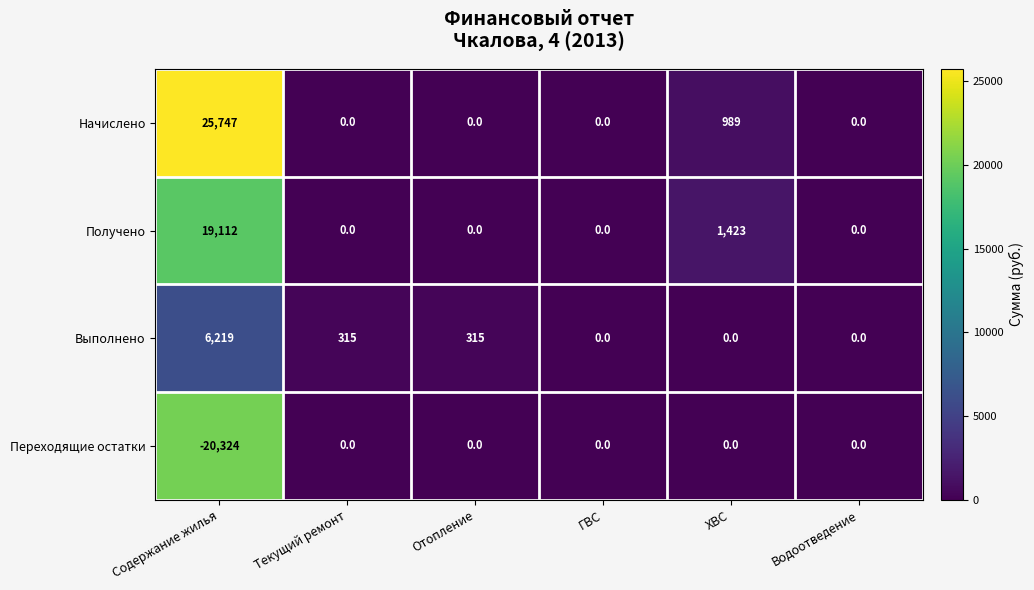

What is the spread (max minus min) of values at Содержание жилья?

46071